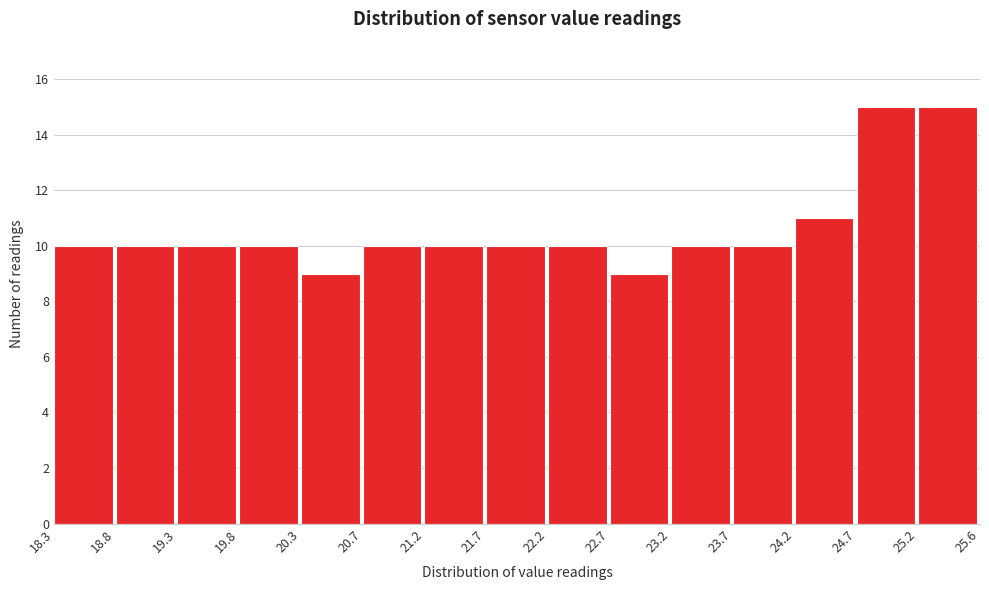

How tall is the bar that spans 21.2 to 21.7 on the x-axis? The values are not printed on the chart, so give them approximately, as read against the axis.

10